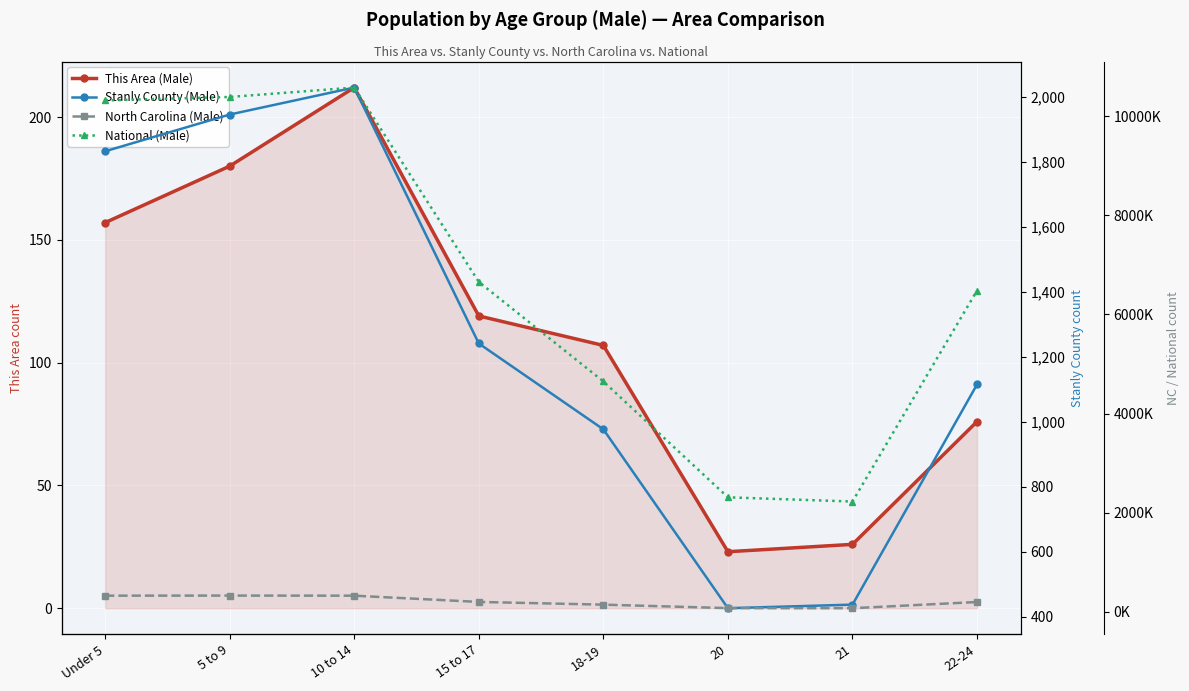

What is the value of the This Area (Male) point at the 3rd from the left?

212